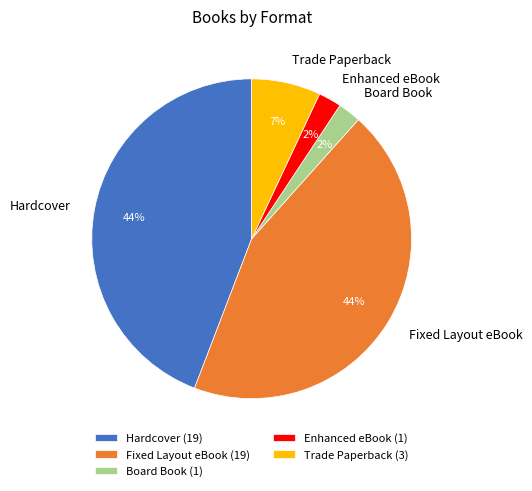

Is there a majority slice in this chart?

No